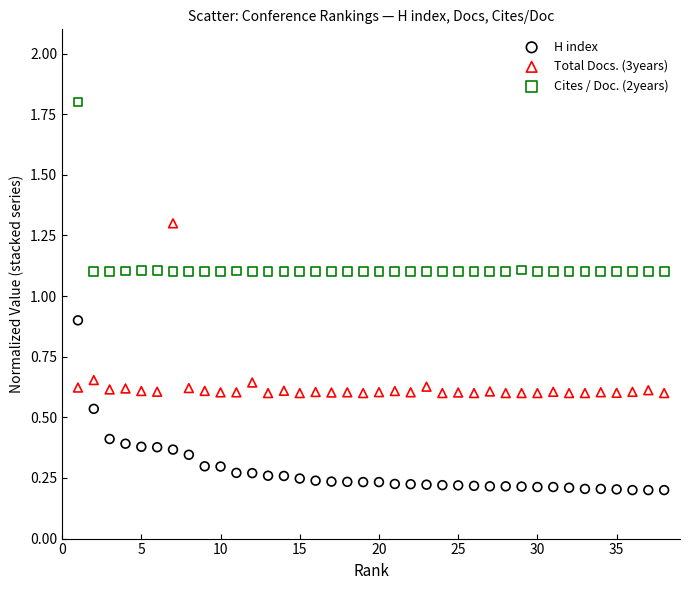

Which series contains the lowest Y value?

H index